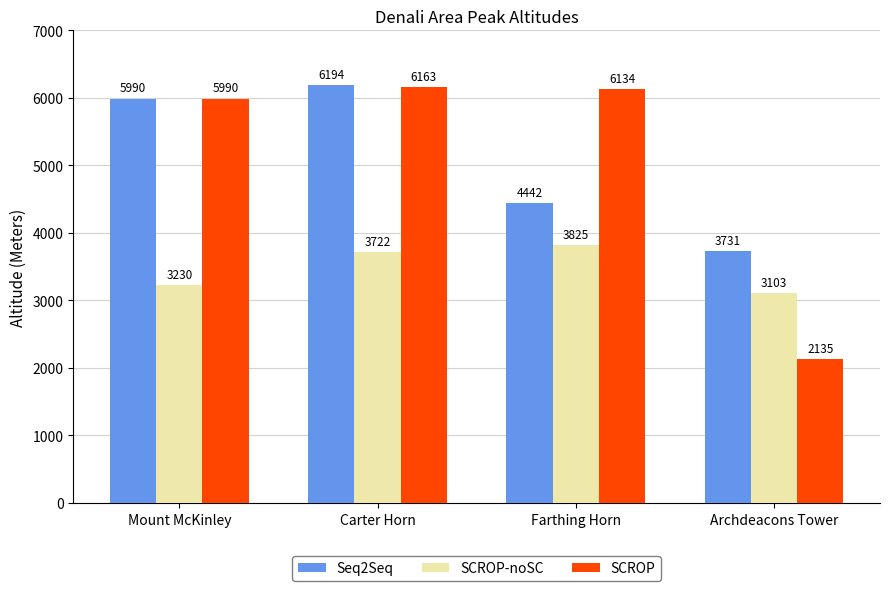

Reading left to right, list all the values displayed in this chart.

Seq2Seq: Mount McKinley=5990	Carter Horn=6194	Farthing Horn=4442	Archdeacons Tower=3731
SCROP-noSC: Mount McKinley=3230	Carter Horn=3722	Farthing Horn=3825	Archdeacons Tower=3103
SCROP: Mount McKinley=5990	Carter Horn=6163	Farthing Horn=6134	Archdeacons Tower=2135